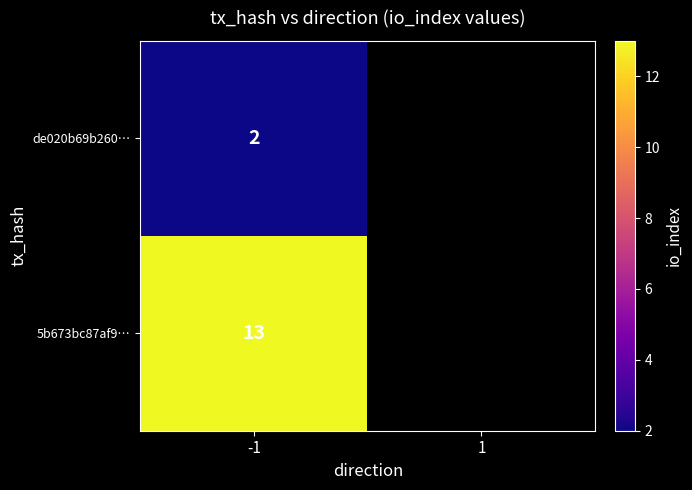

What is the difference between the highest and lowest values at -1?

11